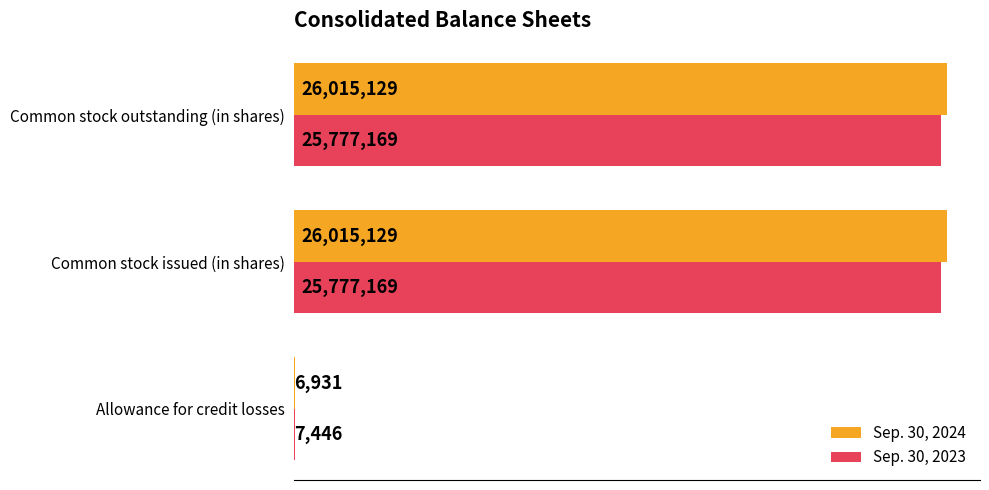

What are all the series names shown in the legend?

Sep. 30, 2024, Sep. 30, 2023